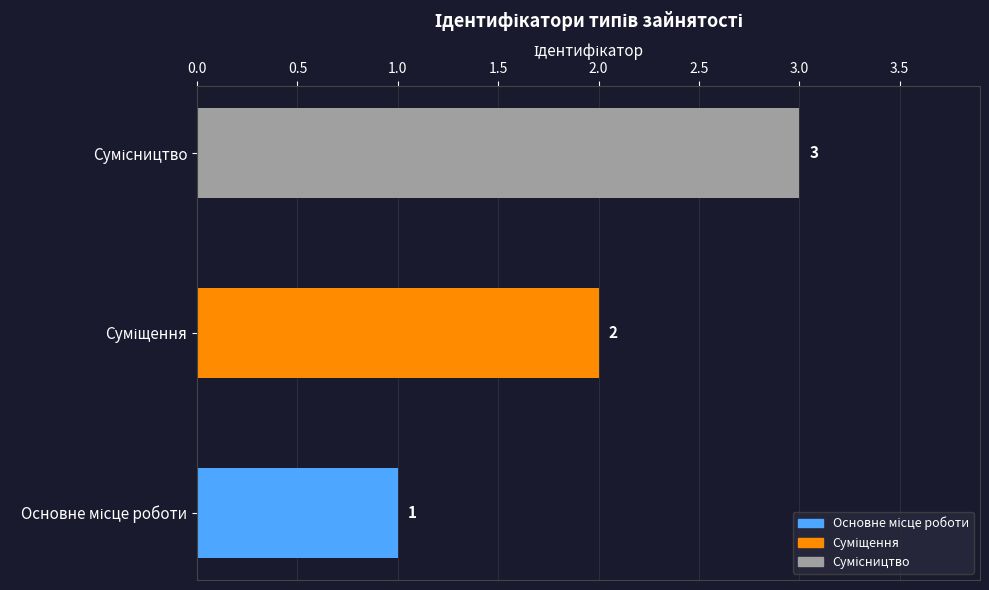

Count the number of values greater than 2.

1